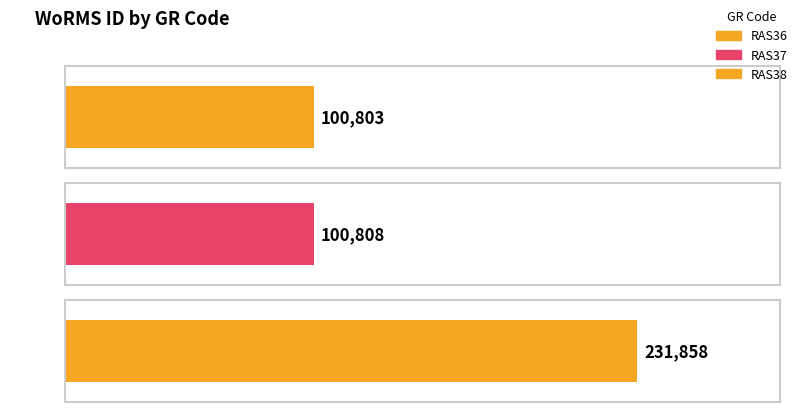

Reading left to right, what are all the values shown in this chart?

100803	100808	231858